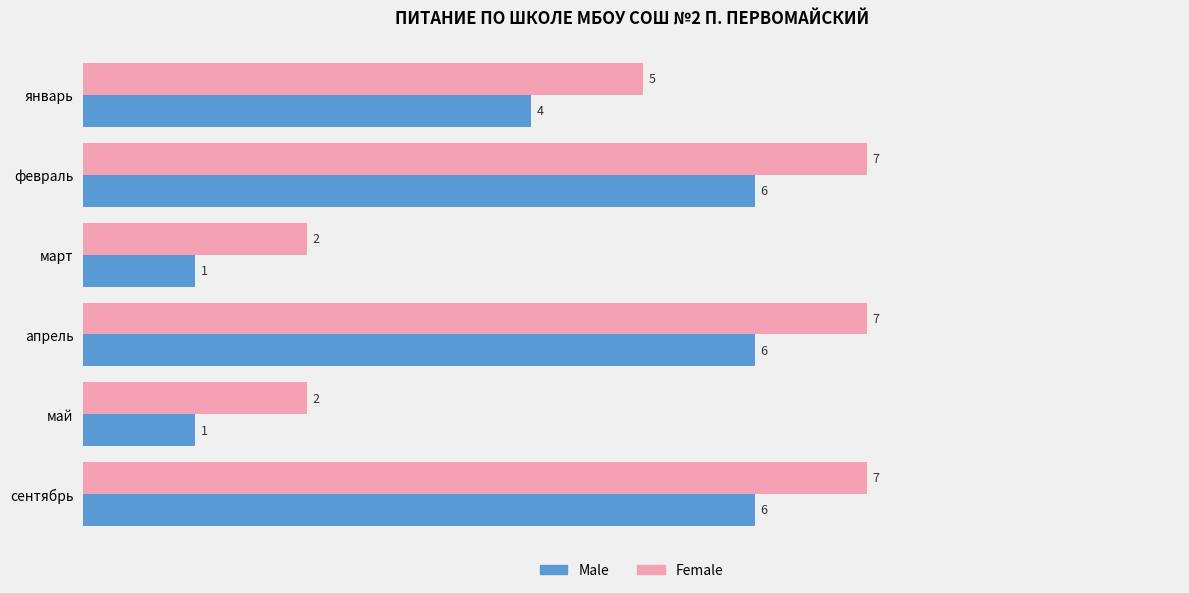

True or false: Male has a value of 6 at февраль.

True